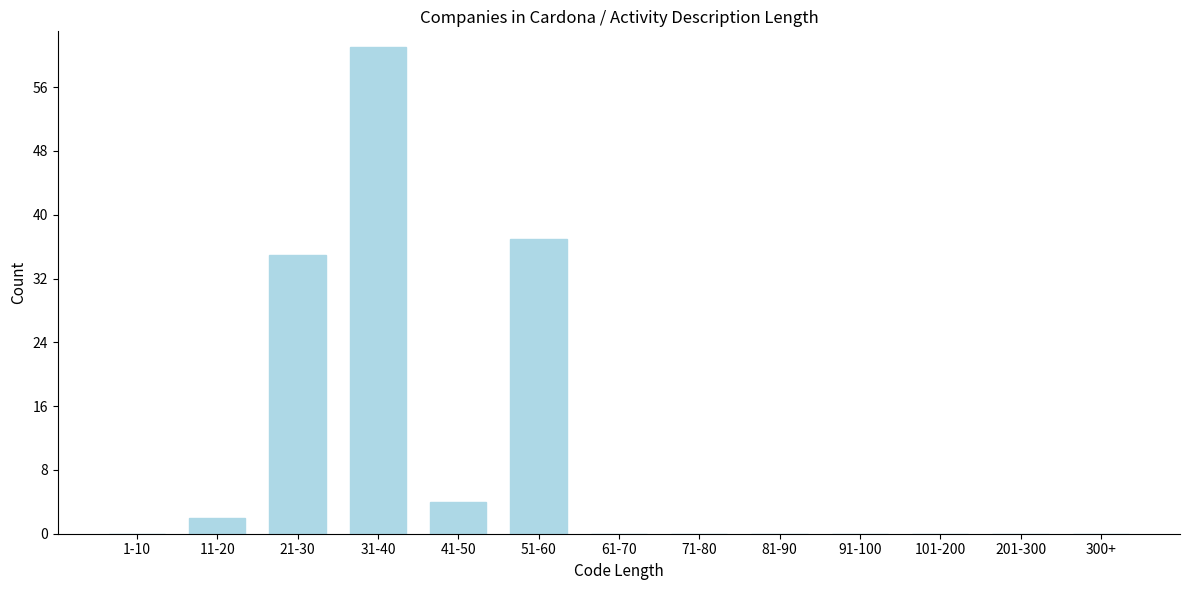

What is the sum of all values?

139